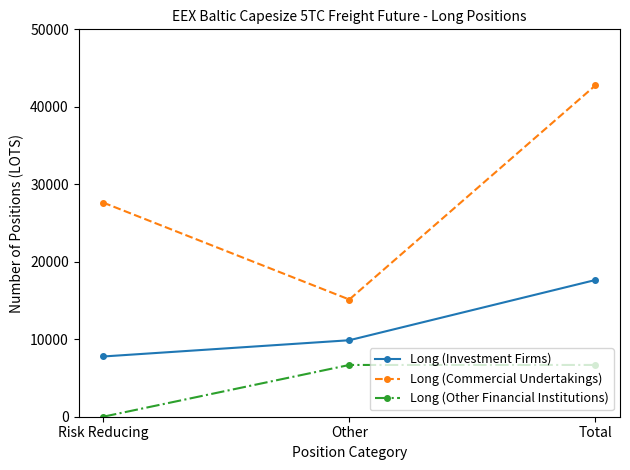

Between Risk Reducing and Total, which series saw the biggest shift?

Long (Commercial Undertakings)